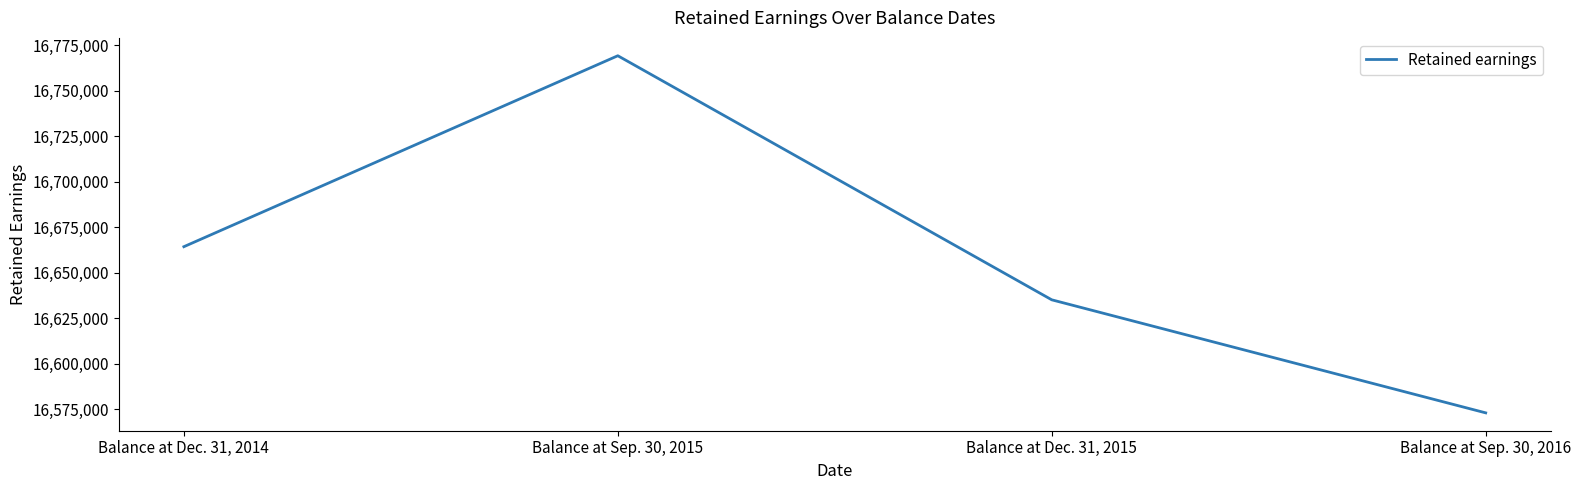

What is the change in value from Balance at Dec. 31, 2015 to Balance at Sep. 30, 2016?

-62111